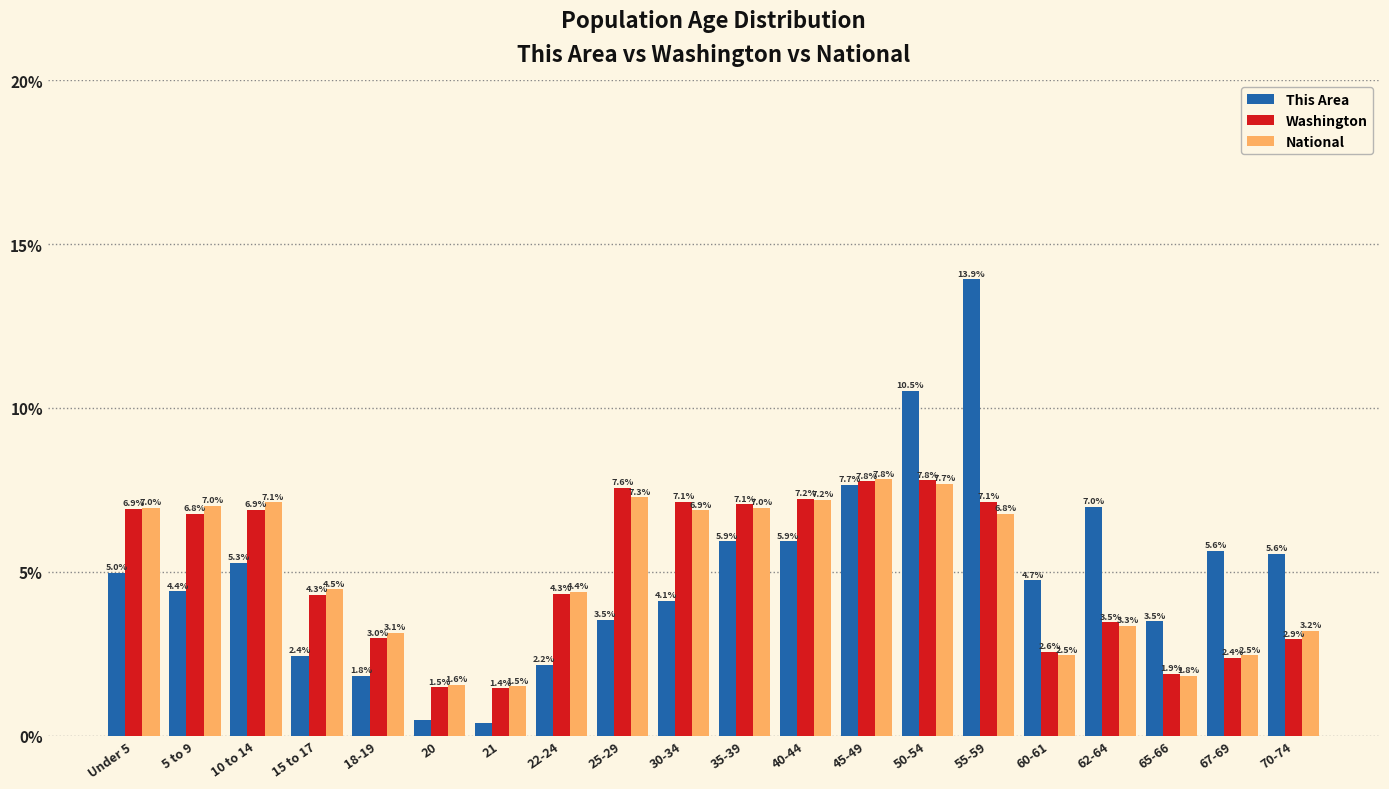

What is the average value of the National series?

5.0